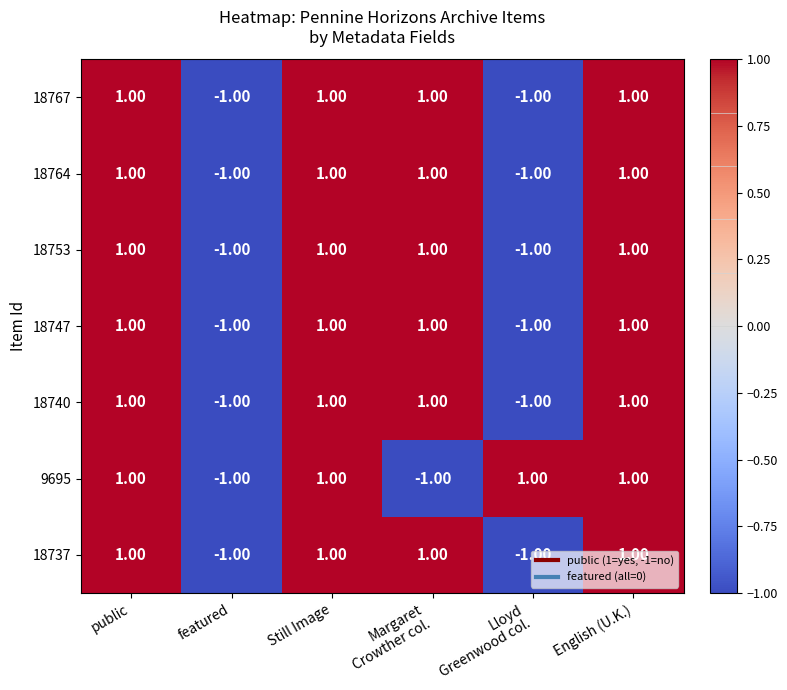

At how many categories does at least one series exceed 0?

5